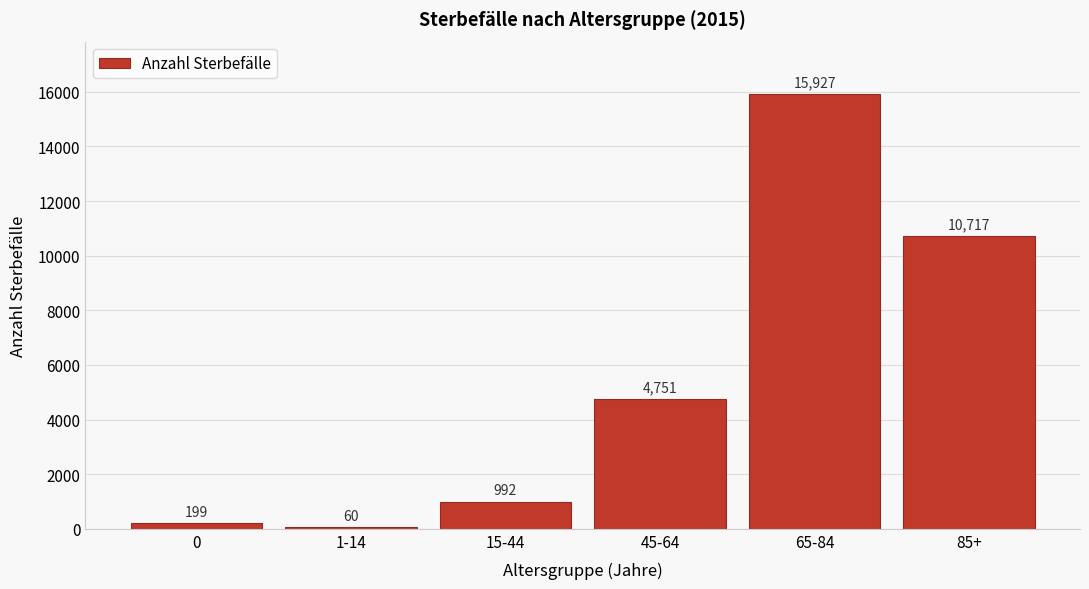

Reading right to left, transcribe all the data shown in this chart.

85+=10717	65-84=15927	45-64=4751	15-44=992	1-14=60	0=199